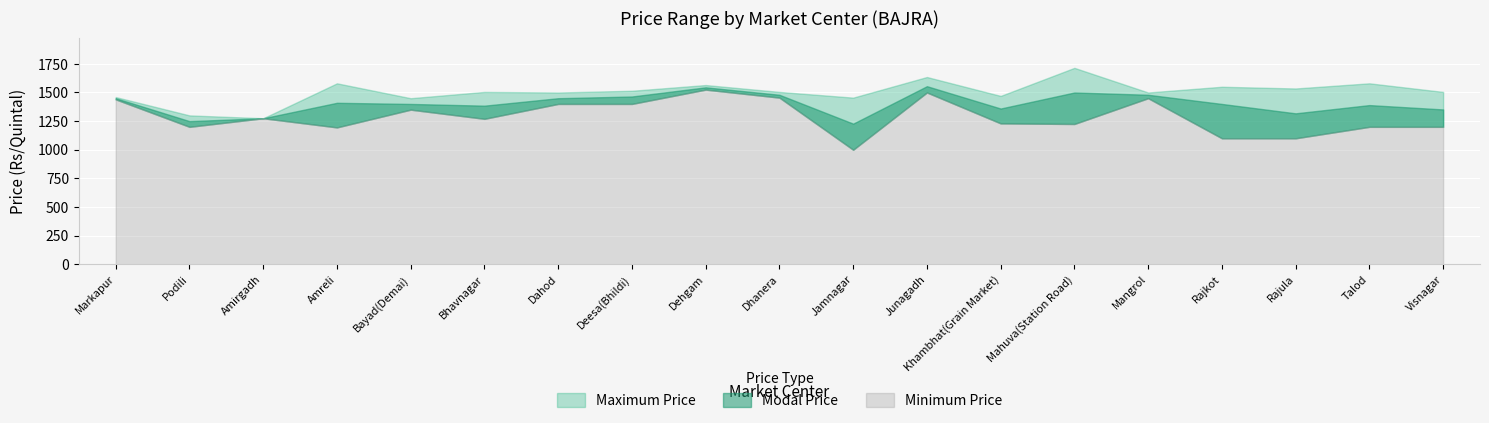

What is the total value across all series at Dhanera?

4440